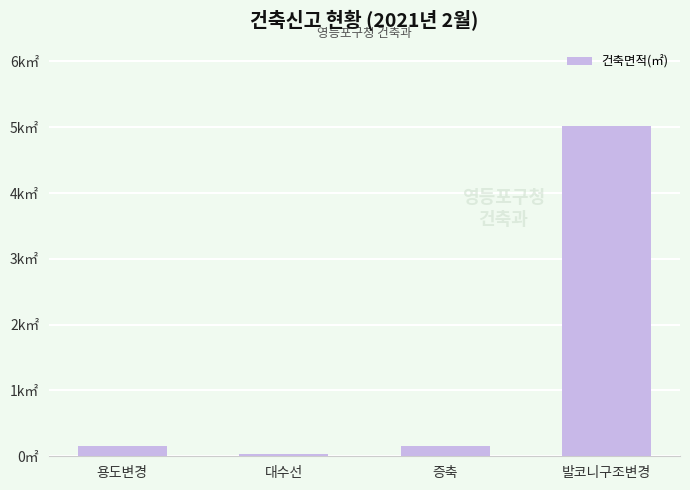

Read the value at 용도변경.

152.6